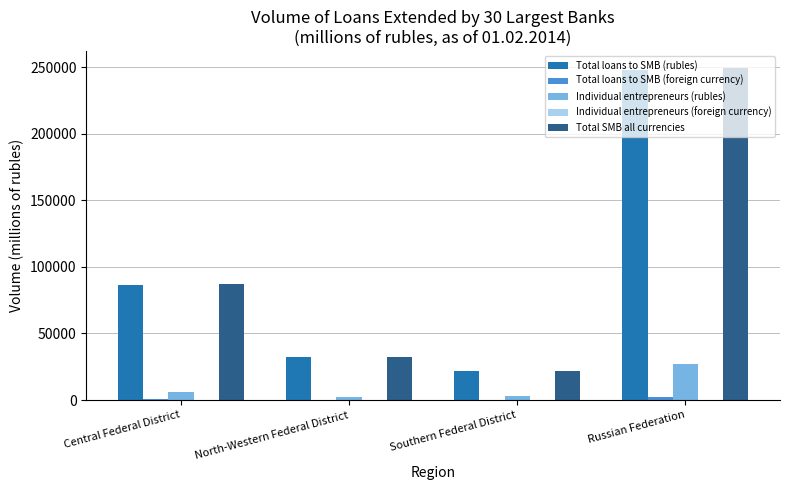

What is the sum of all Total loans to SMB (rubles) values?

388307